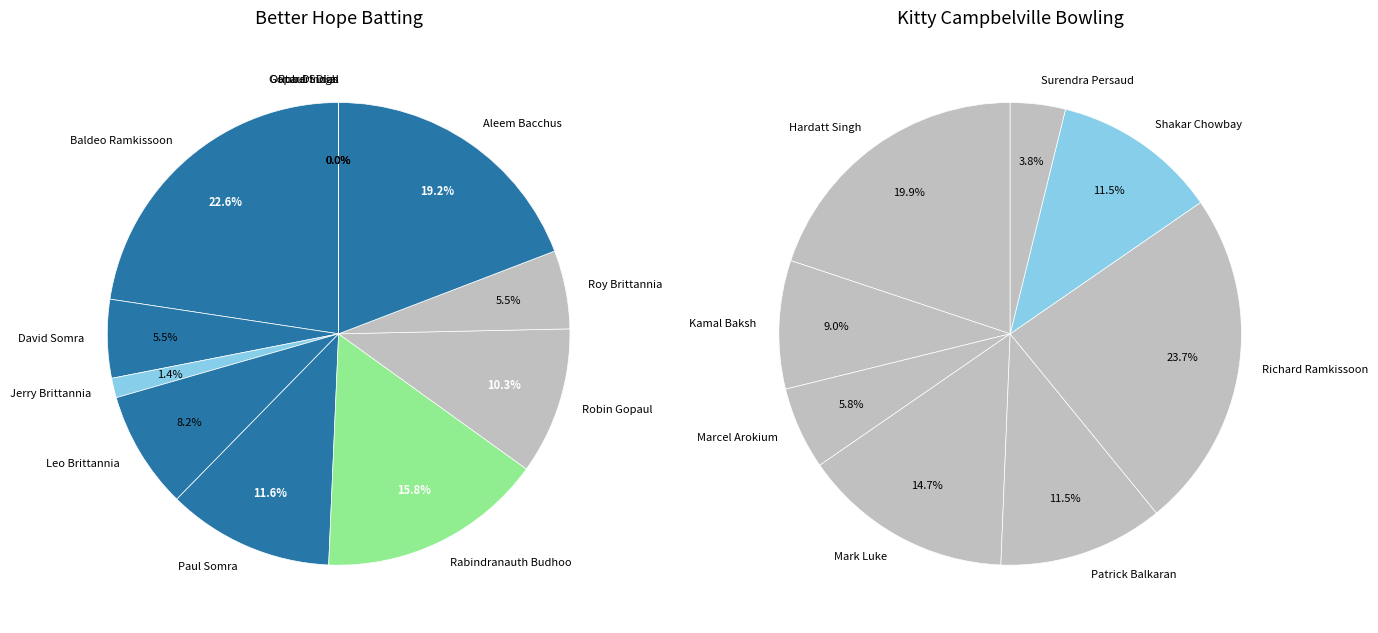

To the nearest percent, what percentage of the pie is Rabindranauth Budhoo?

16%